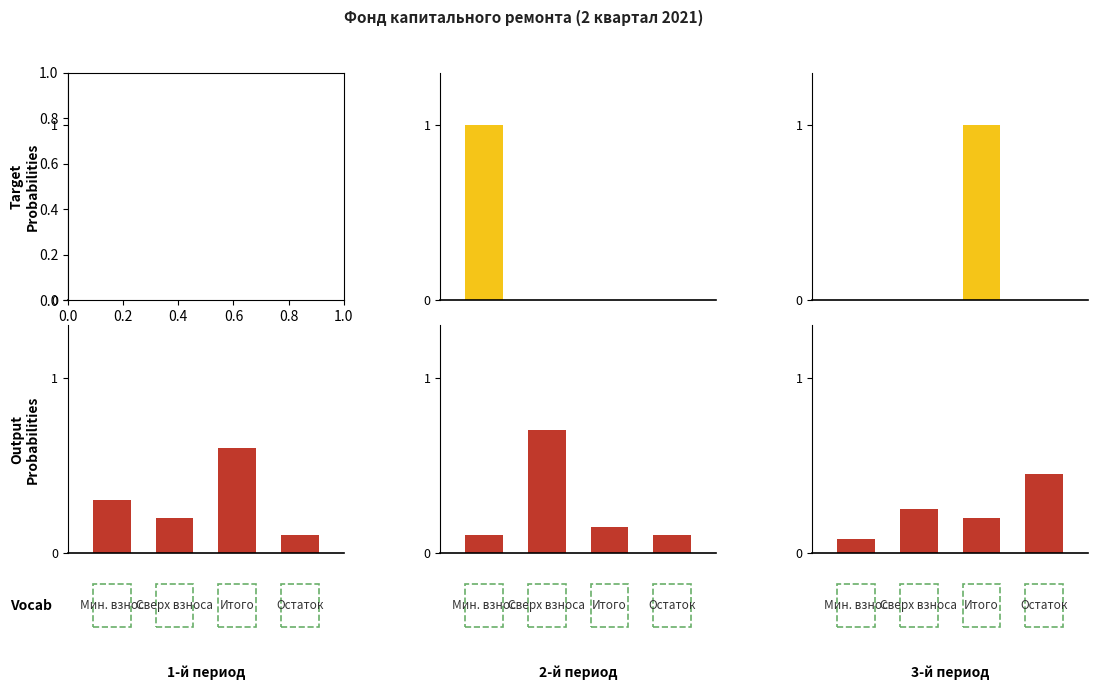

How many data points does each series have?

4